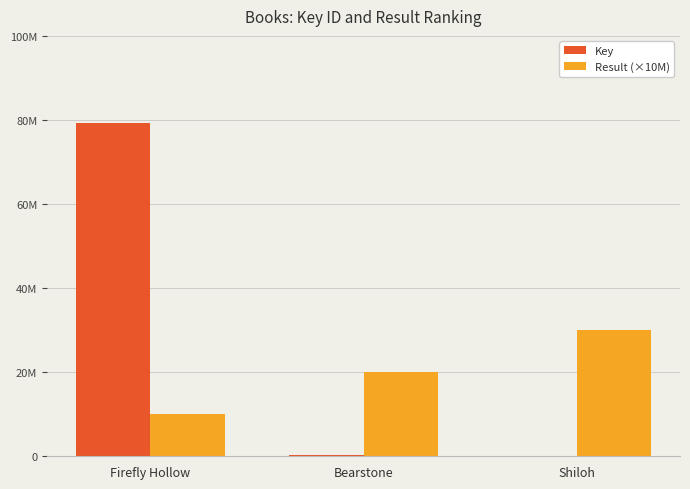

What is the difference between the maximum and minimum values in the Key series?

79178937